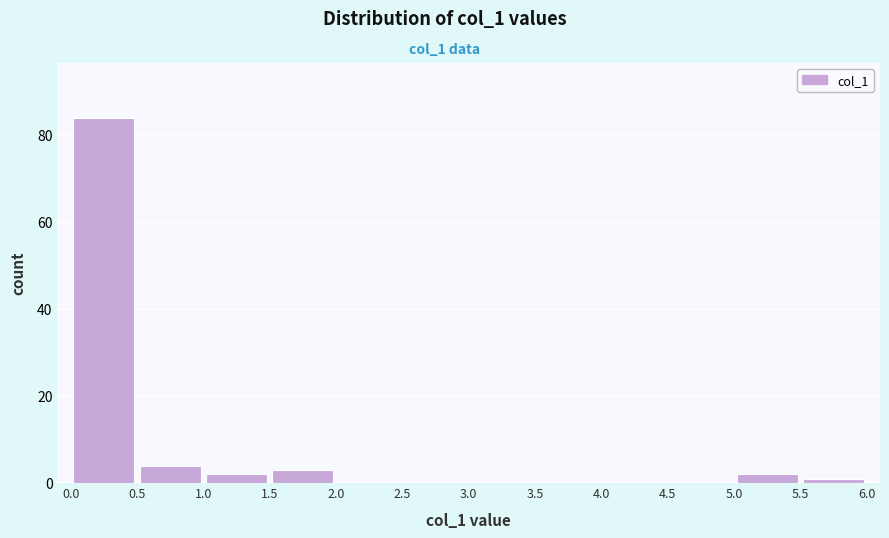

Reading left to right, list every bar in this chart as the range it spans on the x-axis followed by its height. The values are not printed on the chart, so give them approximately, as read against the axis.

0.0 to 0.5: 84
0.5 to 1.0: 4
1.0 to 1.5: 2
1.5 to 2.0: 4
2.0 to 2.5: 0
2.5 to 3.0: 0
3.0 to 3.5: 0
3.5 to 4.0: 0
4.0 to 4.5: 0
4.5 to 5.0: 0
5.0 to 5.5: 2
5.5 to 6.0: under 2